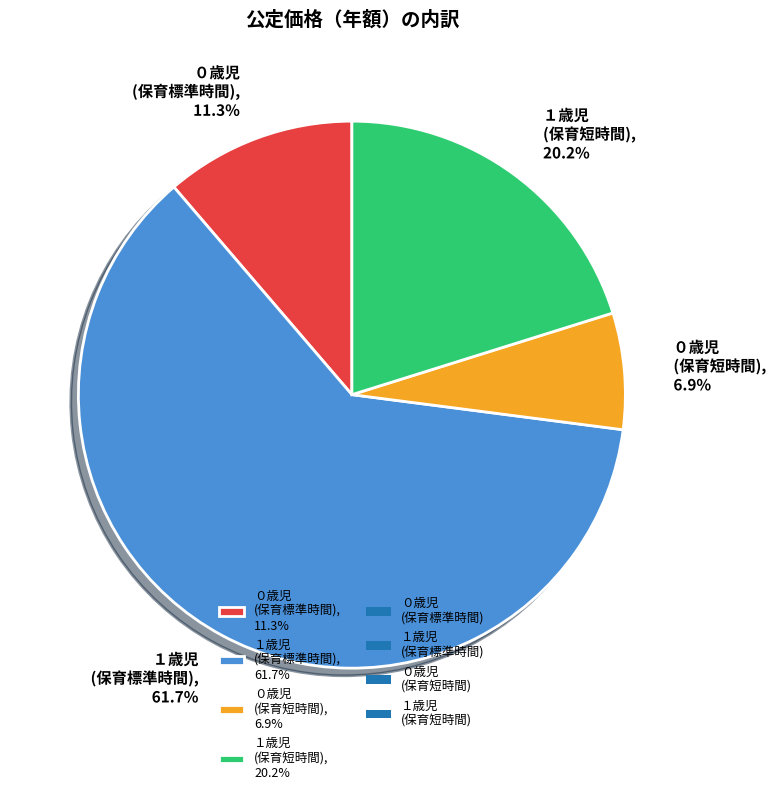

What percentage do ０歳児 (保育標準時間), 11.3% and ０歳児 (保育短時間), 6.9% together represent?

18.2%